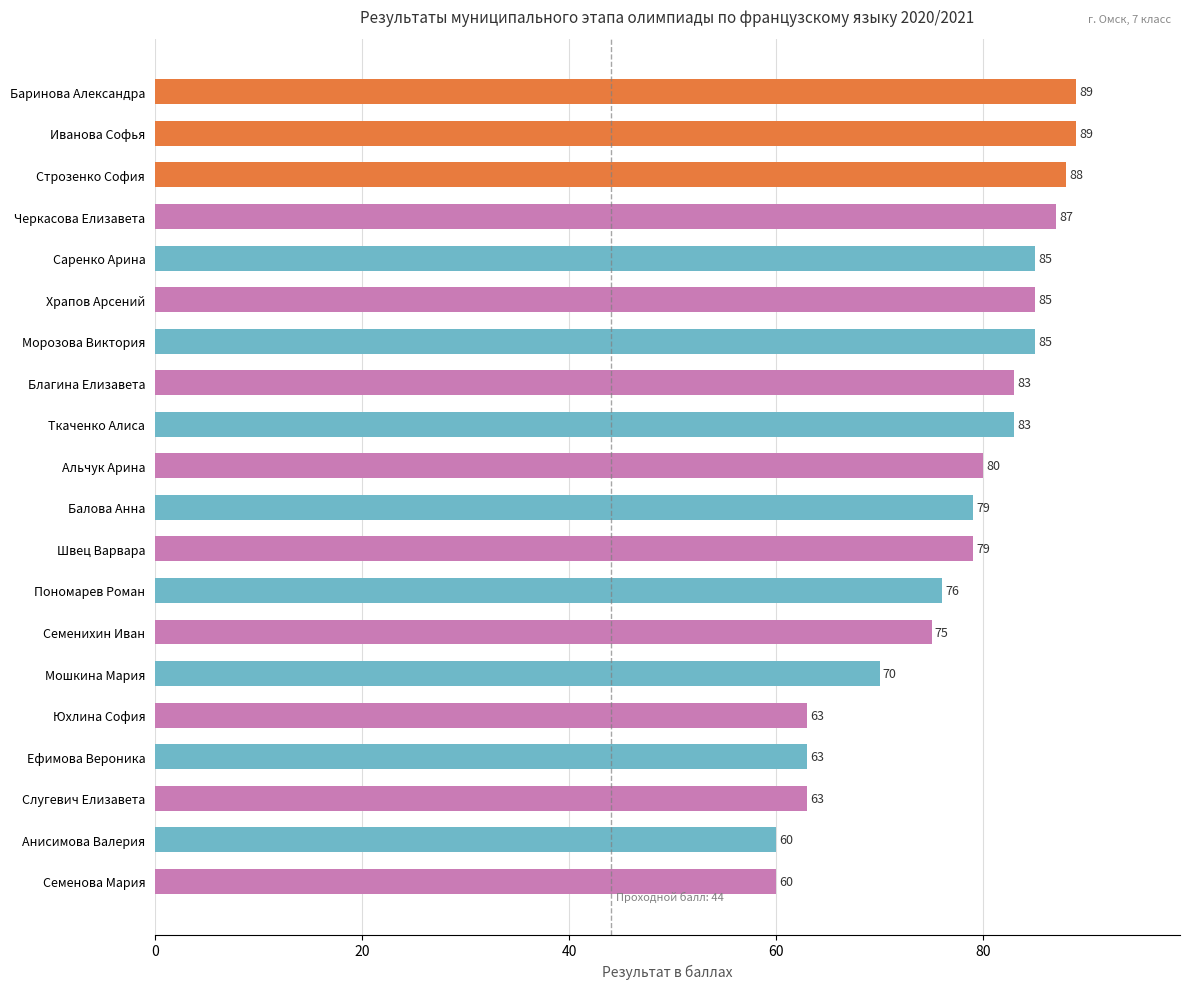

What is the smallest value displayed?

60